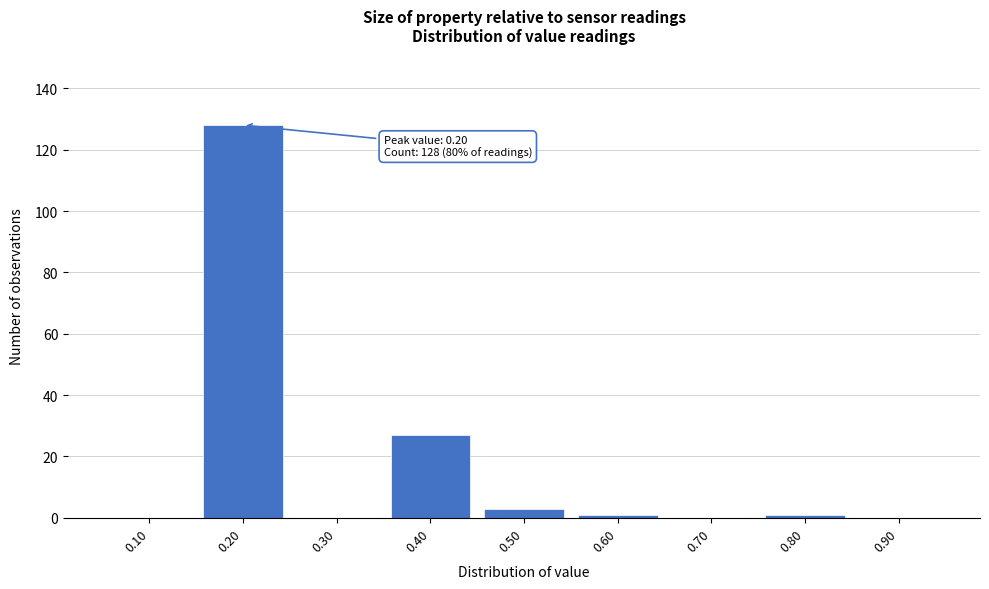

Reading left to right, transcribe all the data shown in this chart.

0.10=0	0.20=128	0.30=0	0.40=27	0.50=3	0.60=1	0.70=0	0.80=1	0.90=0